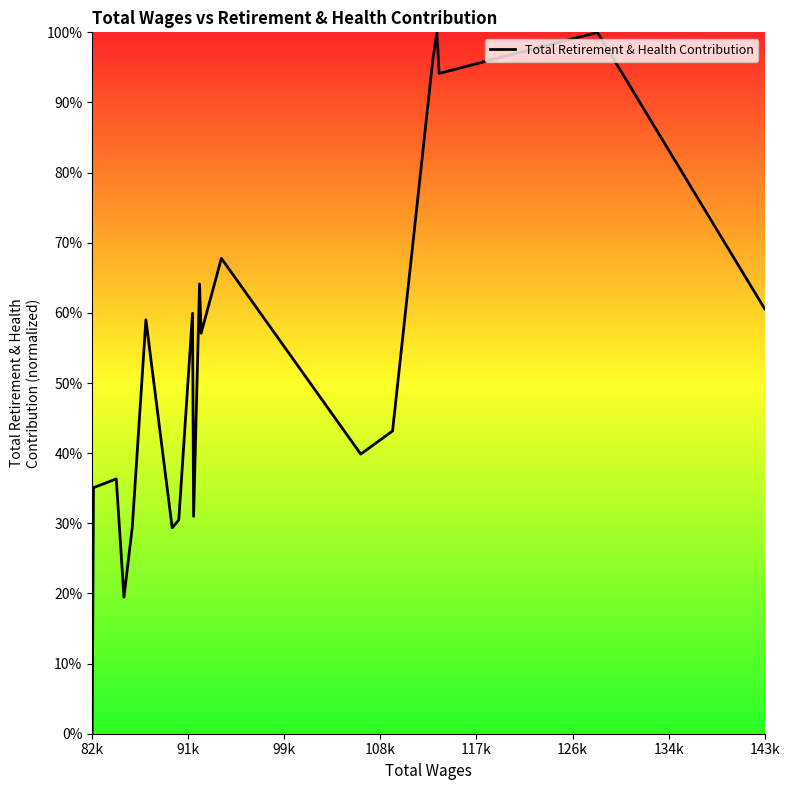

What is the difference between the maximum and second lowest values?

0.8